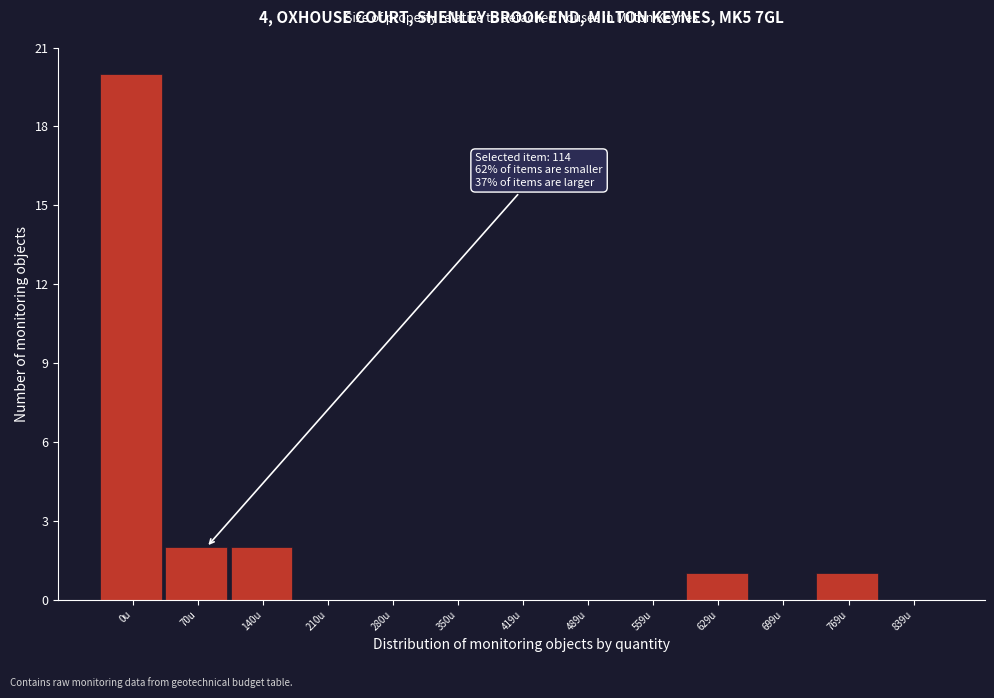

Reading right to left, list all the values displayed in this chart.

839u=0	769u=1	699u=0	629u=1	559u=0	489u=0	419u=0	350u=0	280u=0	210u=0	140u=2	70u=2	0u=20